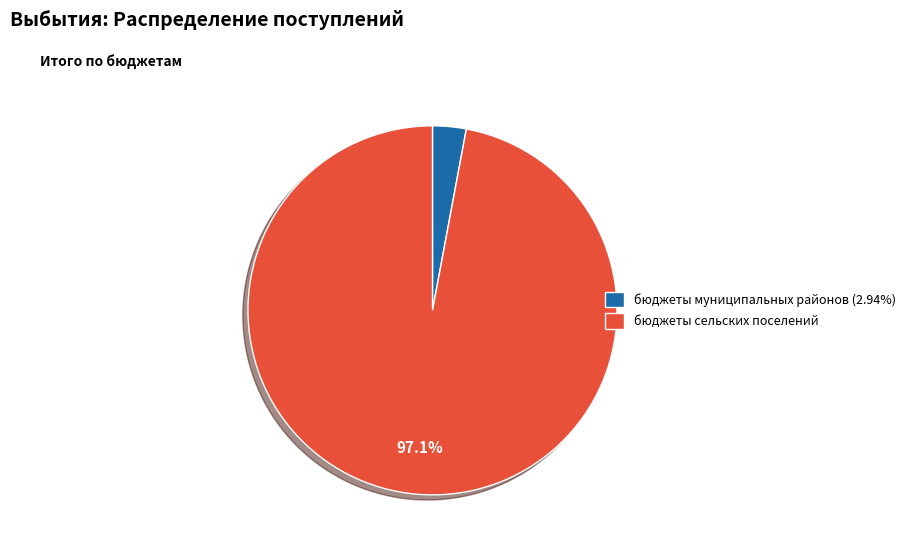

To the nearest percent, what portion does бюджеты сельских поселений represent?

97%